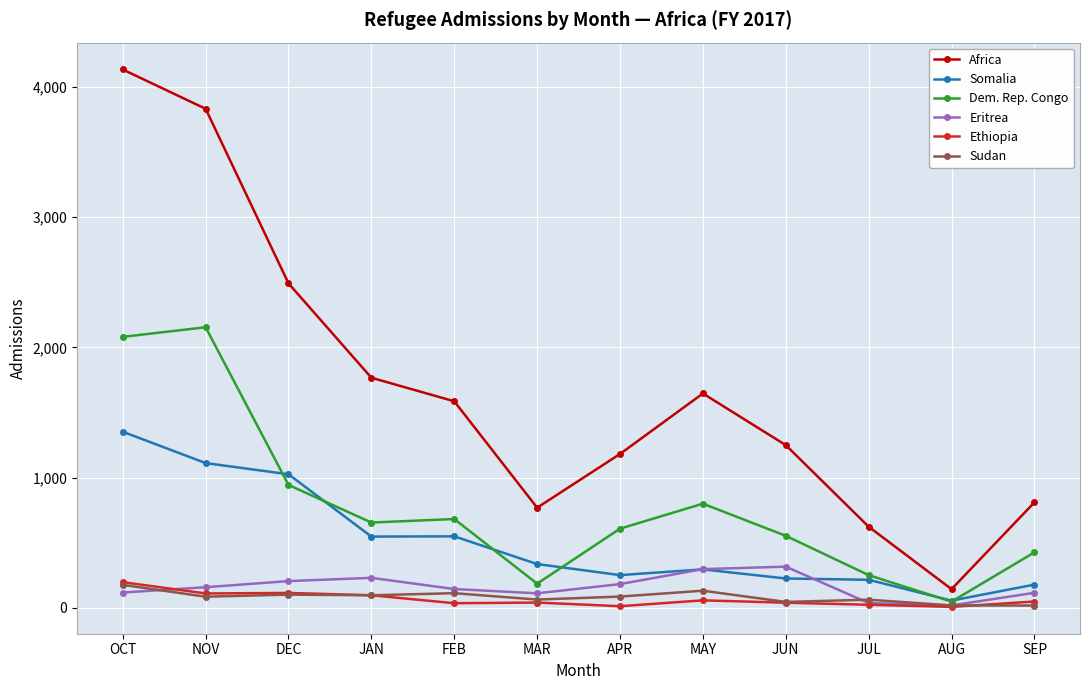

Which series has the largest range (max minus min)?

Africa